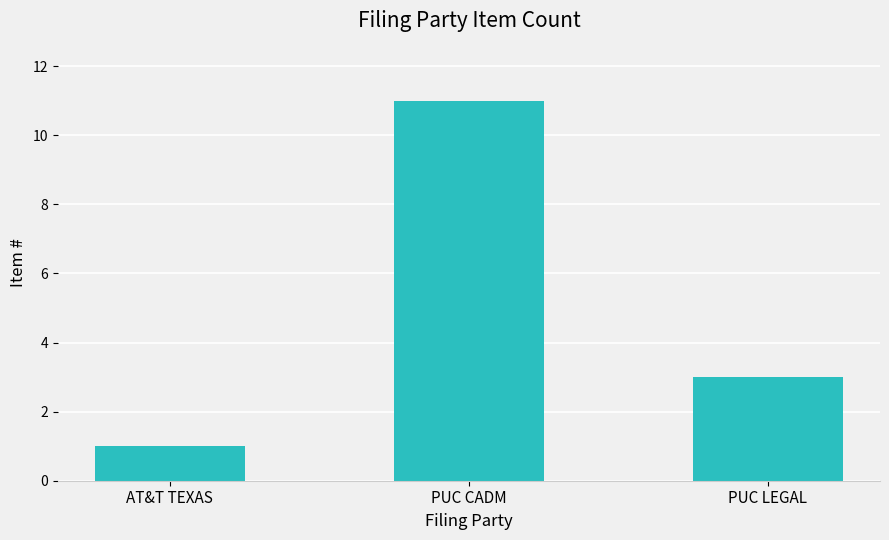

Between AT&T TEXAS and PUC CADM, which is larger?

PUC CADM